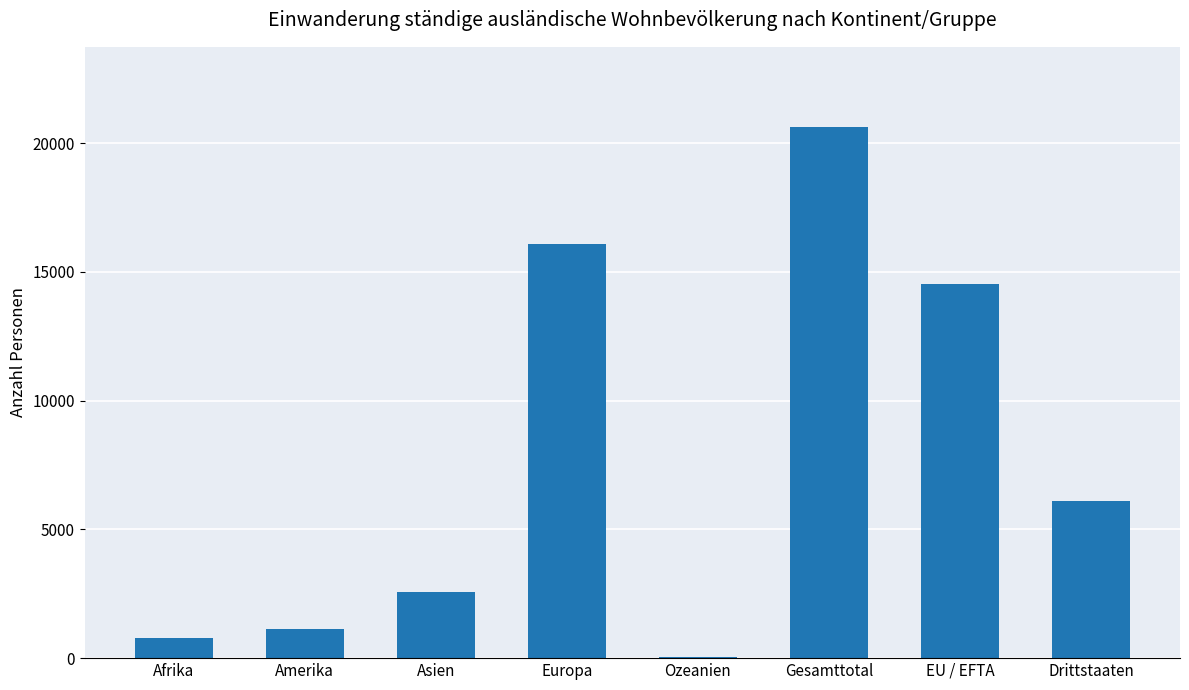

The value at EU / EFTA is 7087. True or false?

False